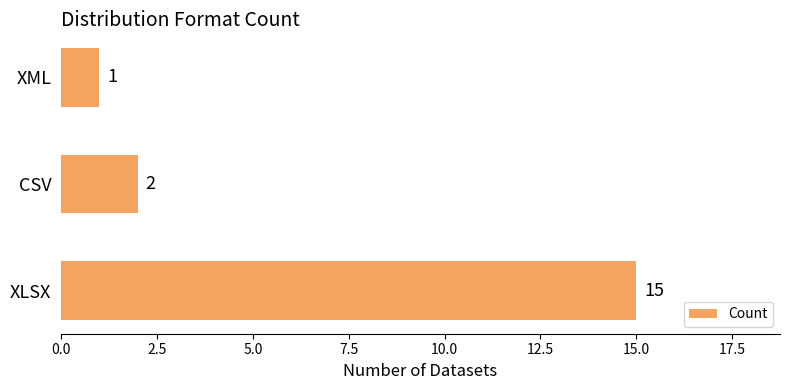

What is the difference between the maximum and second lowest values?

13